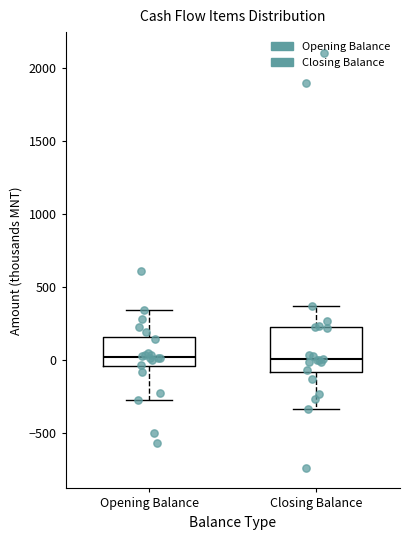

Reading left to right, transcribe this box plot: for each box, give where its median line is, the range the box spans, and where its two whiskers end, as read against the y-axis. The values are not printed on the chart, so give them approximately, as read against the axis.

Opening Balance: median 0, box -50 to 150, whiskers -250 to 350
Closing Balance: median 0, box -100 to 250, whiskers -350 to 350